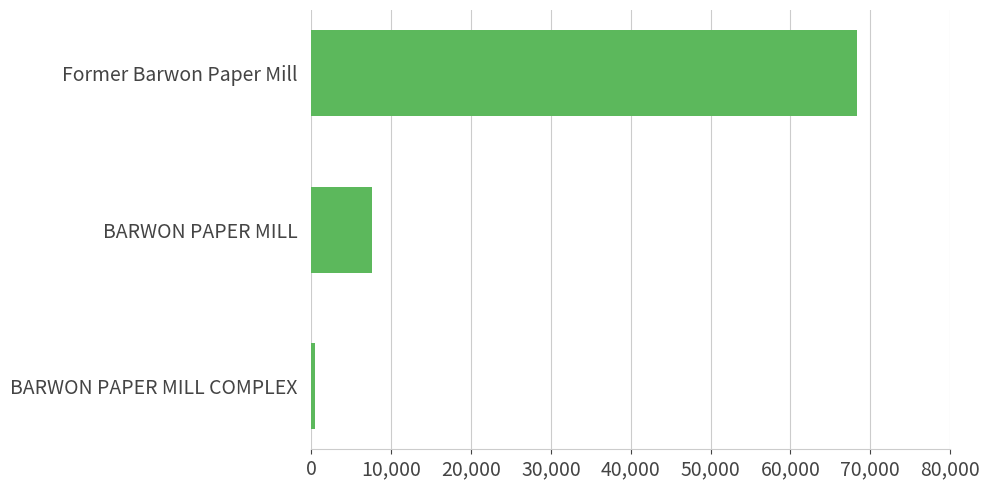

At which label is the value closest to 34408?

BARWON PAPER MILL